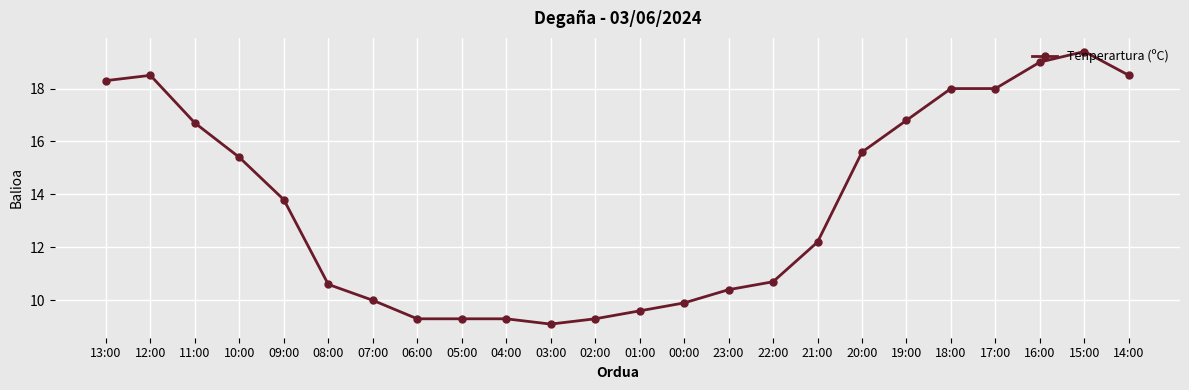

Between 10:00 and 09:00, which is larger?

10:00